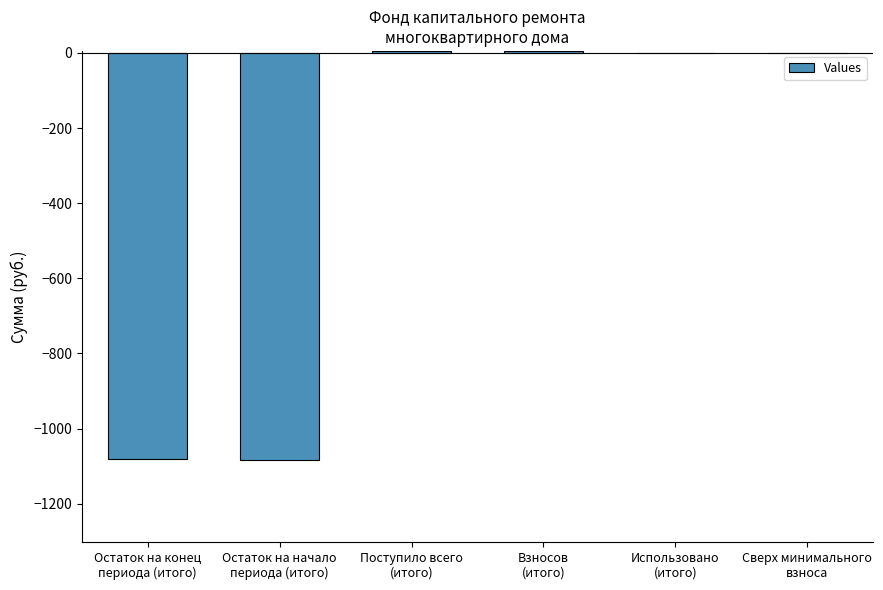

What is the sum of all values?

-2156.7